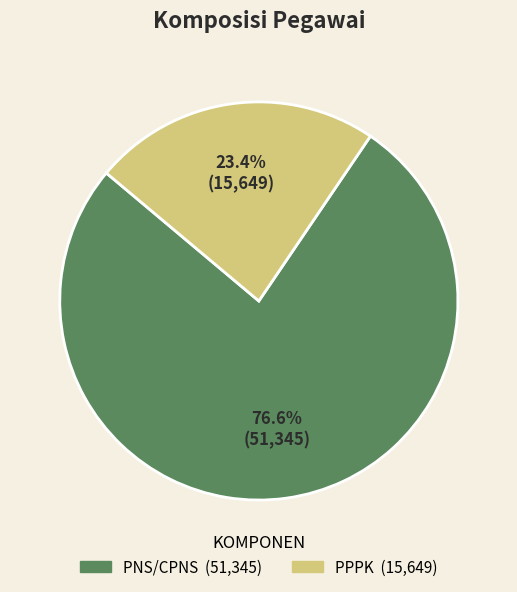

How many slices are in this pie chart?

2